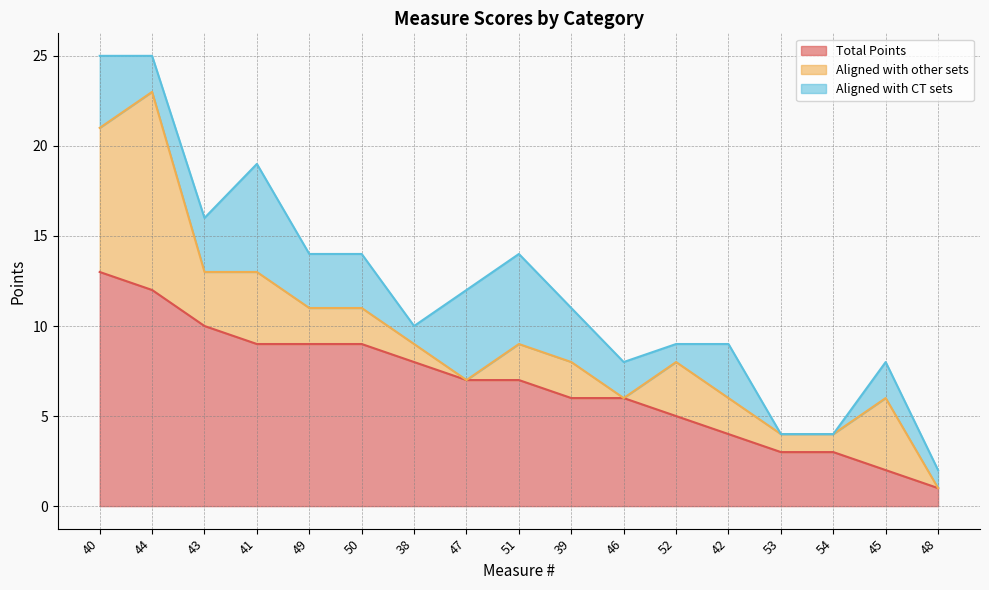

True or false: Aligned with CT sets and Total Points intersect in this chart.

False